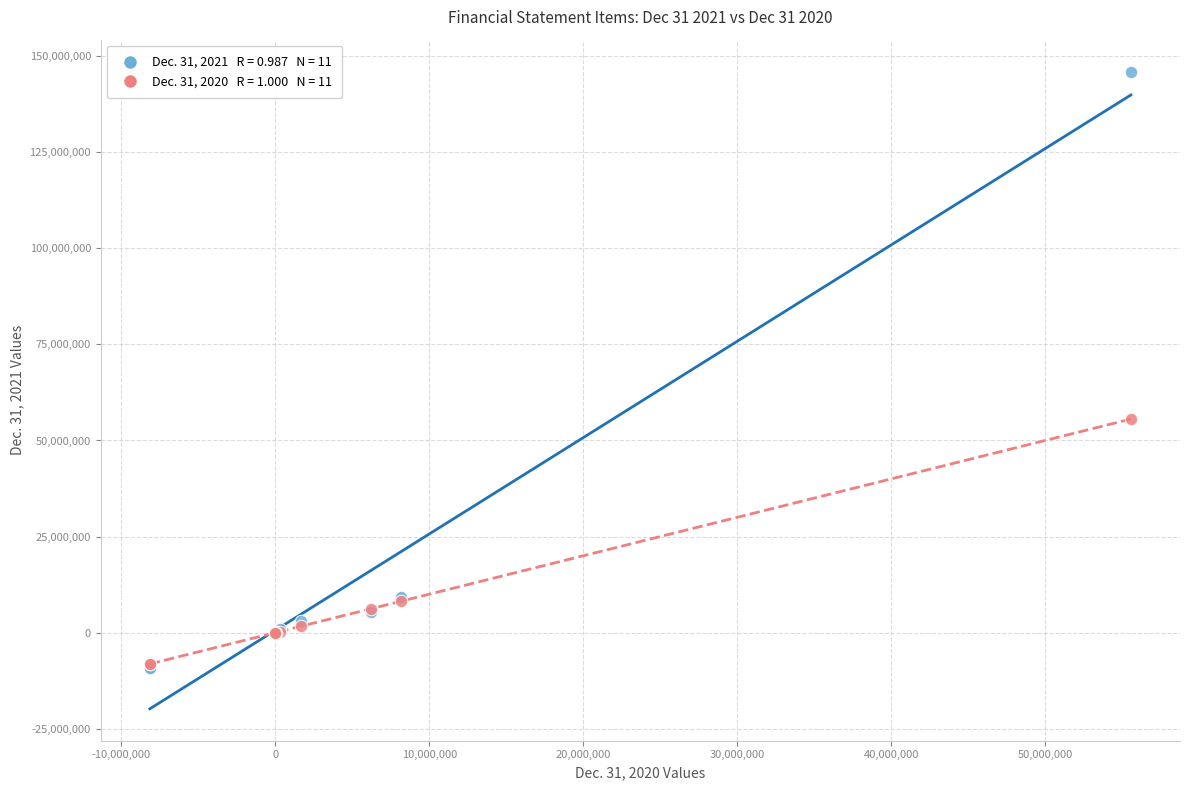

Across all series, what Y value is closest to 68376483?

55576996.0